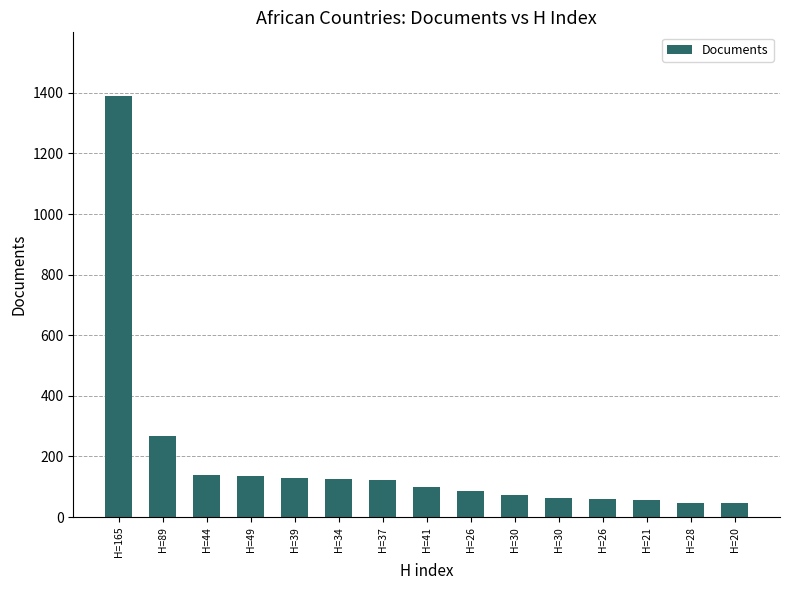

What is the difference between the maximum and second lowest values?

1343